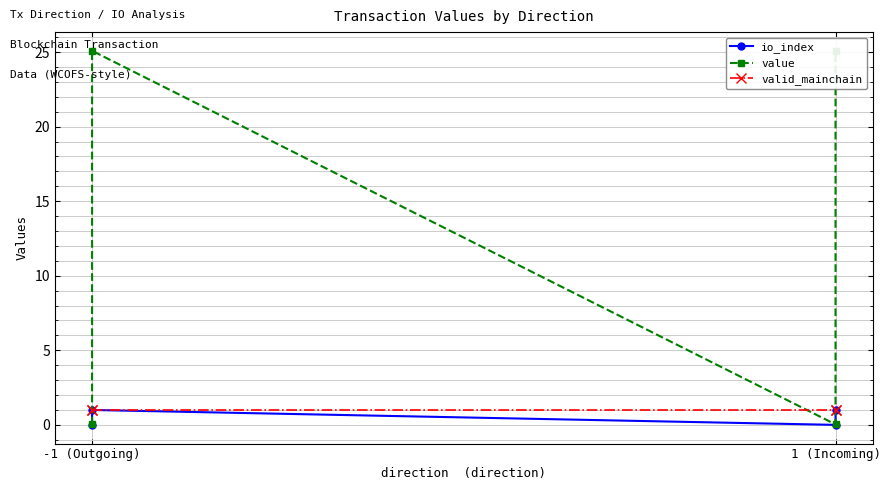

Does the chart display data point markers on the line(s)?

Yes